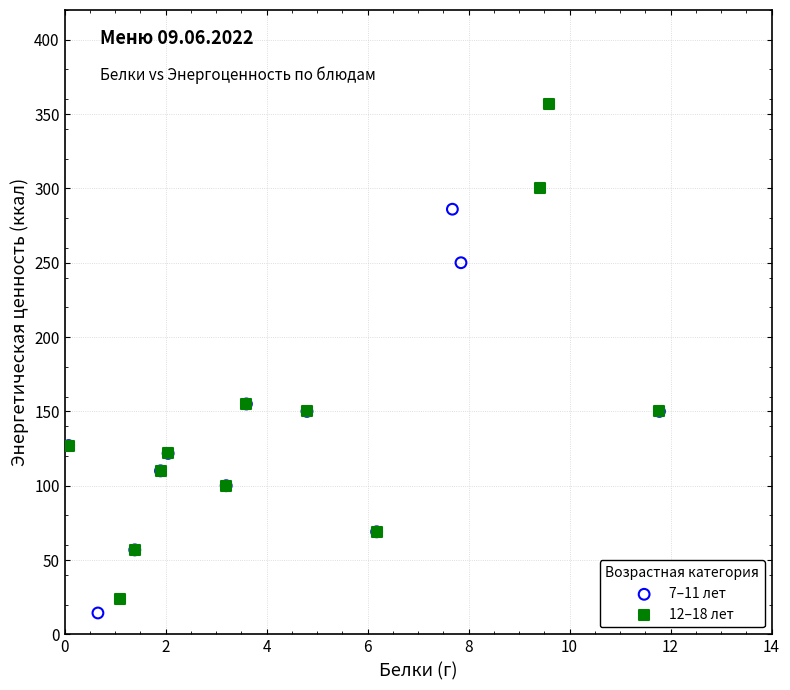

What are all the series names shown in the legend?

7–11 лет, 12–18 лет